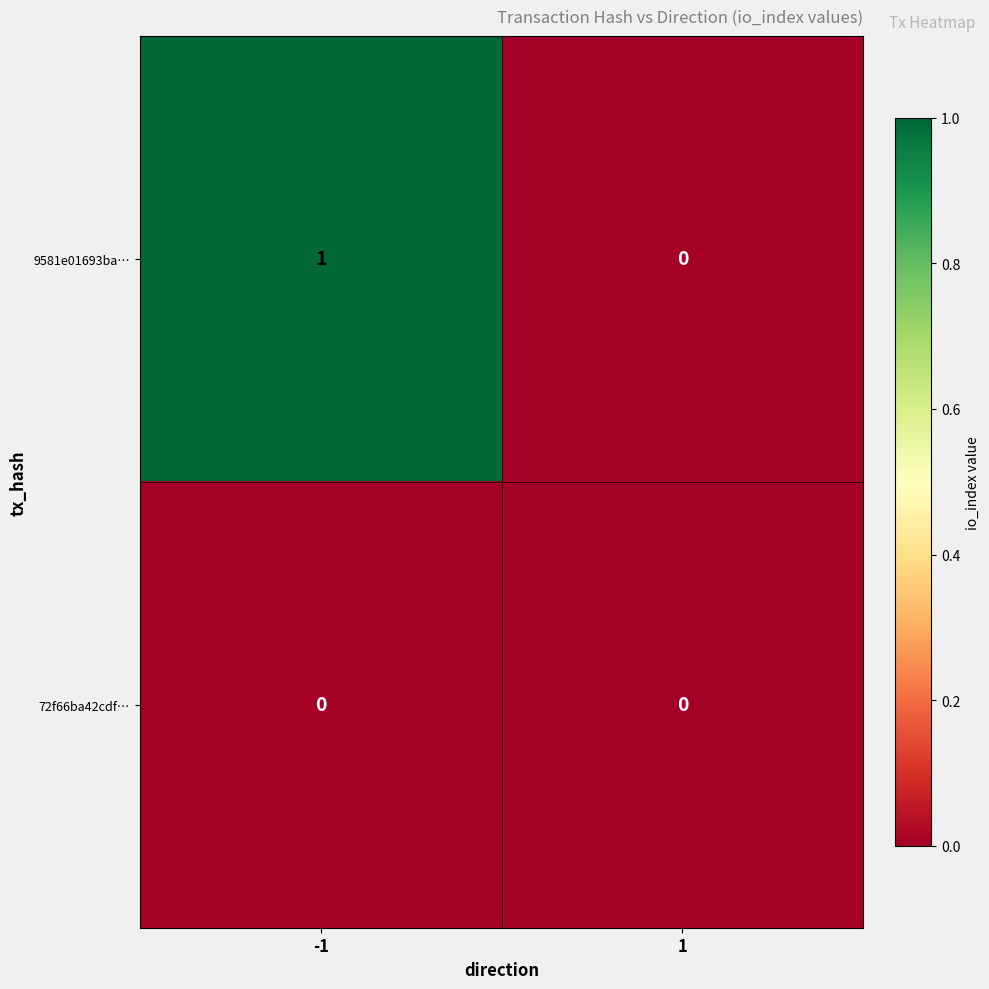

List the series in order of their peak value, highest first.

9581e01693ba…, 72f66ba42cdf…